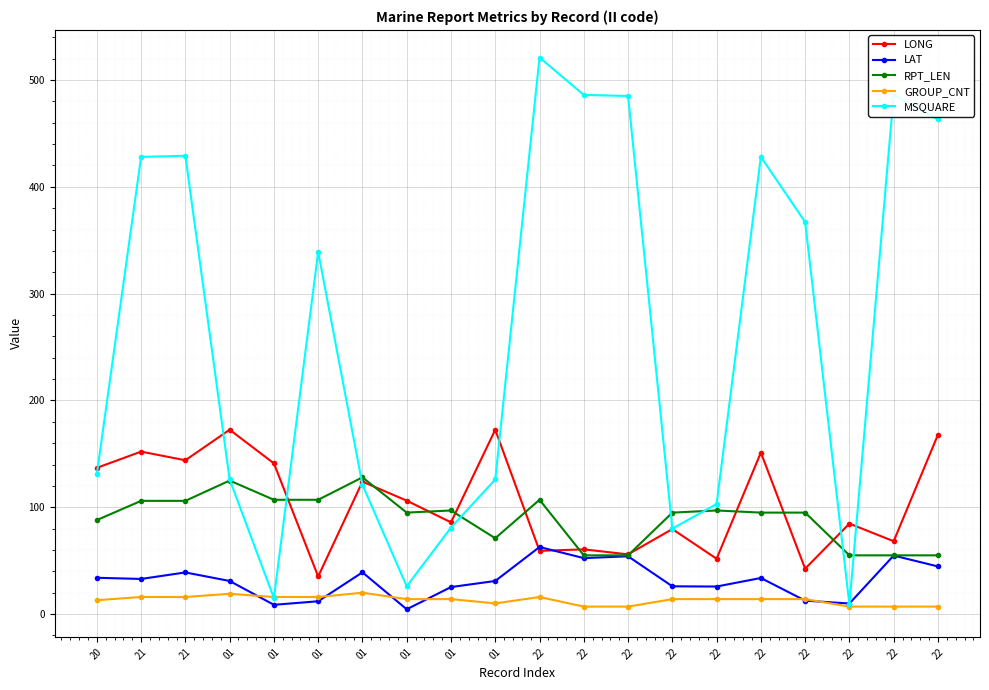

What are all the series names shown in the legend?

LONG, LAT, RPT_LEN, GROUP_CNT, MSQUARE